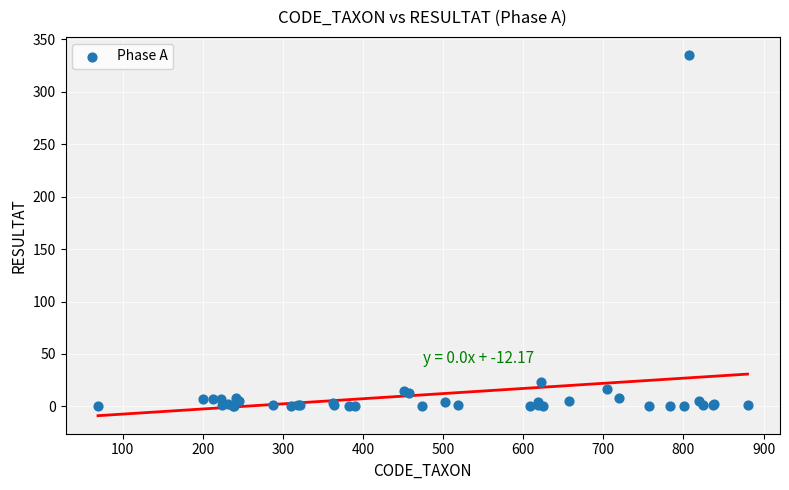

What Y value in the scatter plot is closest to 167?

23